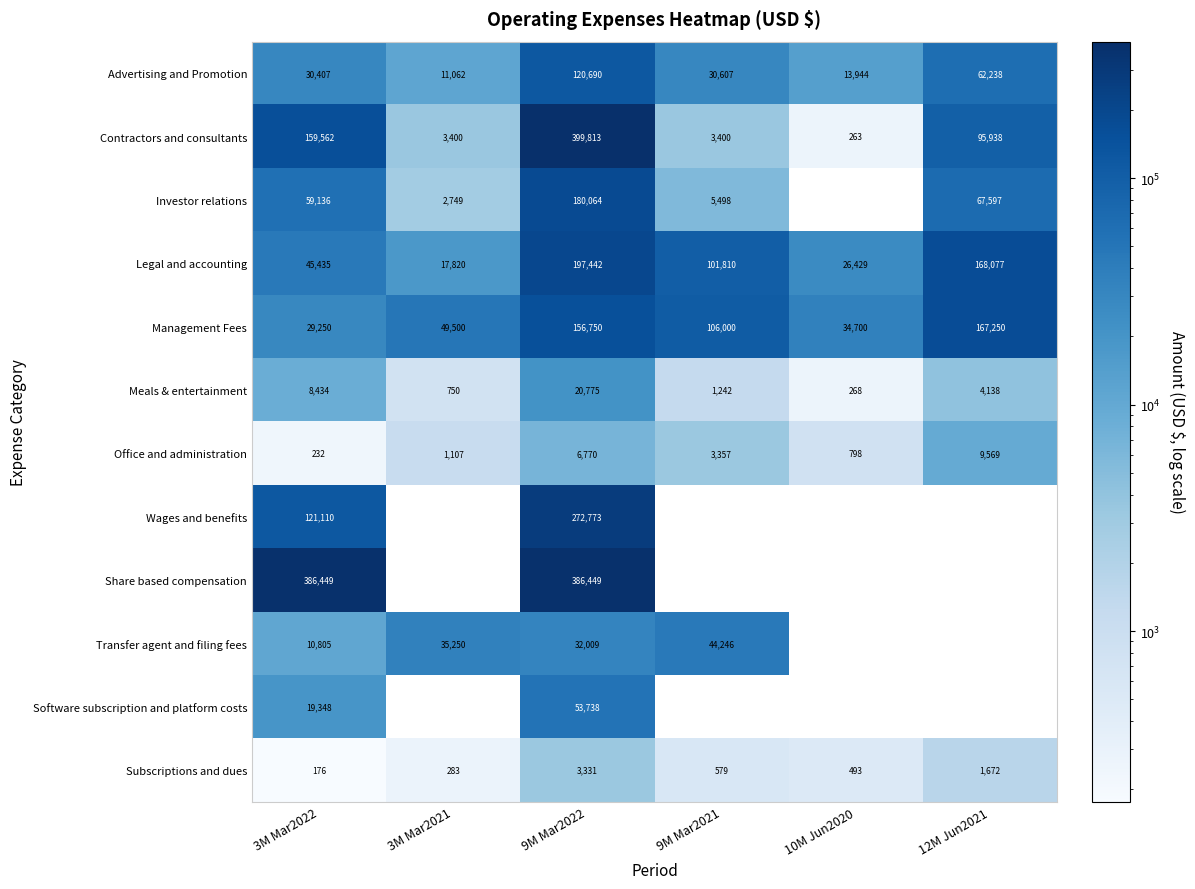

What value does the Advertising and Promotion series have at 10M Jun2020?

13944